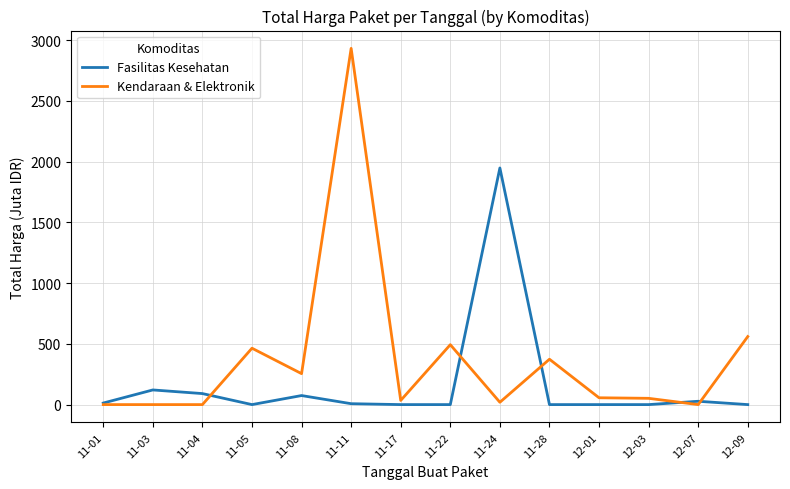

At which label is Kendaraan & Elektronik closest to 1465?

12-09